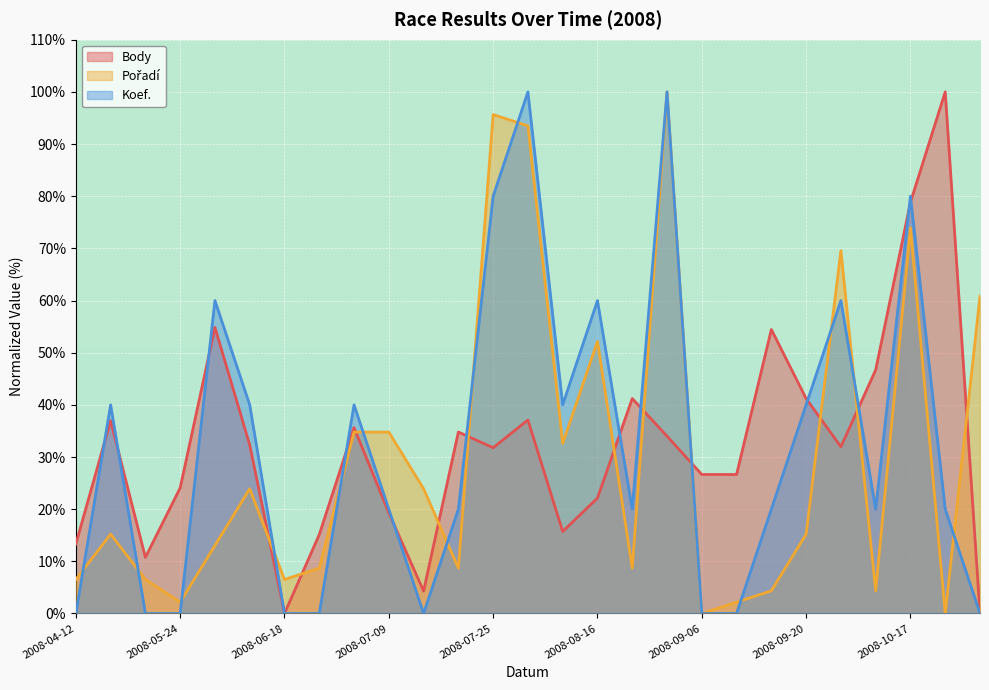

At which label is Pořadí closest to 49?

2008-08-16